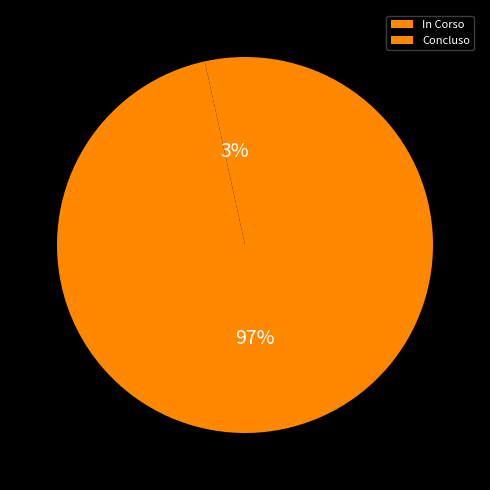

What percentage is the Concluso slice, to the nearest percent?

97%